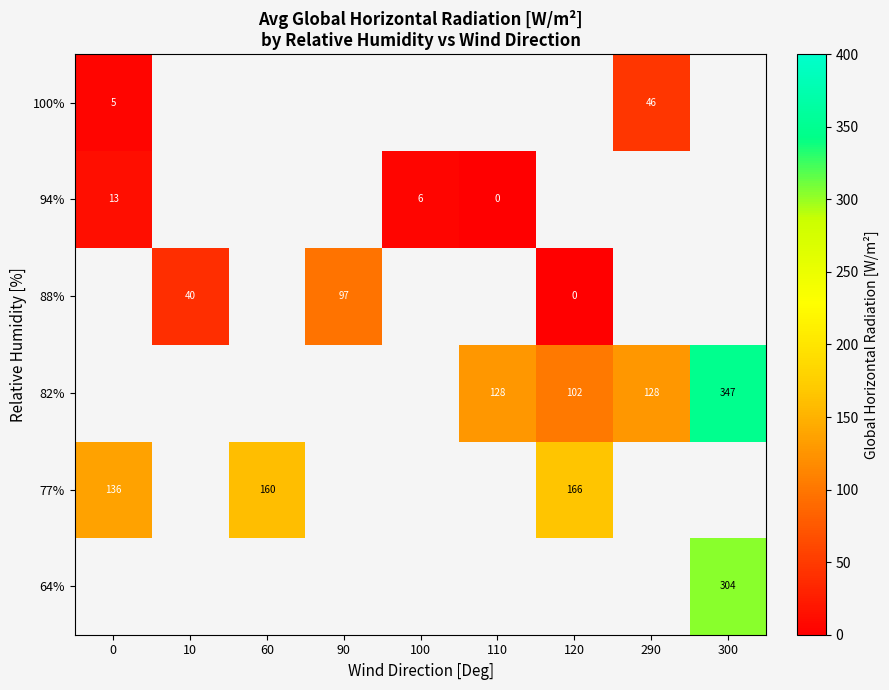

How many series are shown in this chart?

6